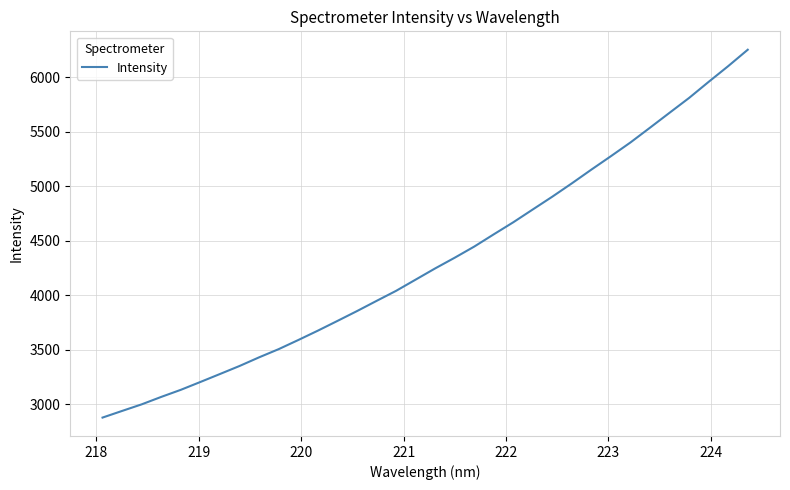

What is the smallest value displayed?

2876.1